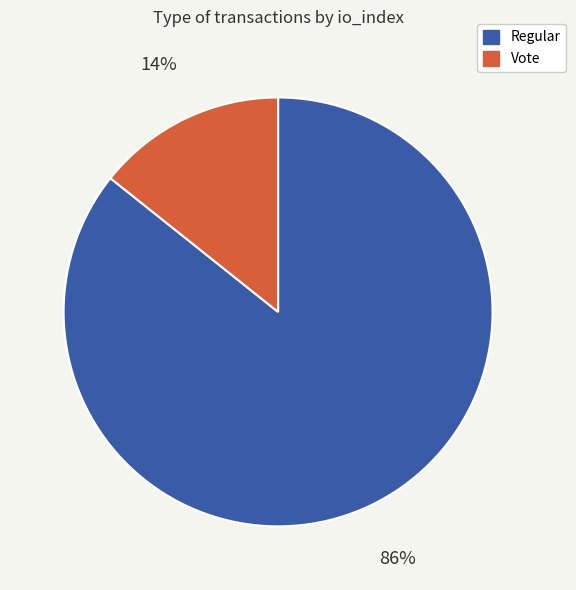

Is there any slice that represents more than half of the pie?

Yes